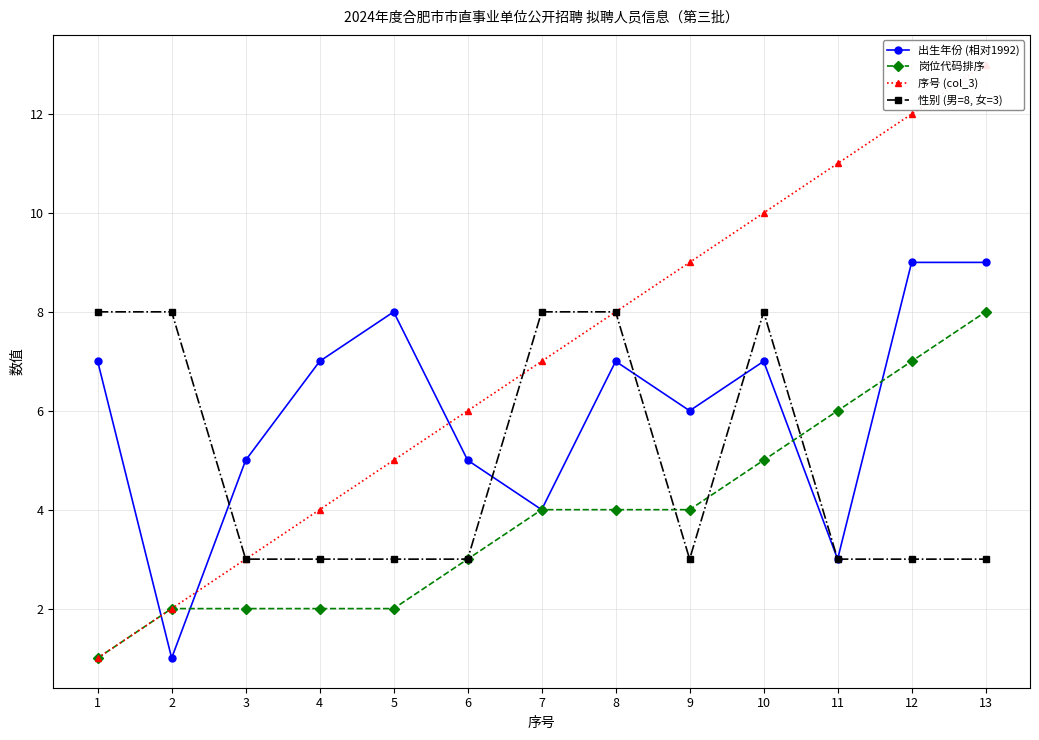

What is the sum of all 出生年份 (相对1992) values?

78